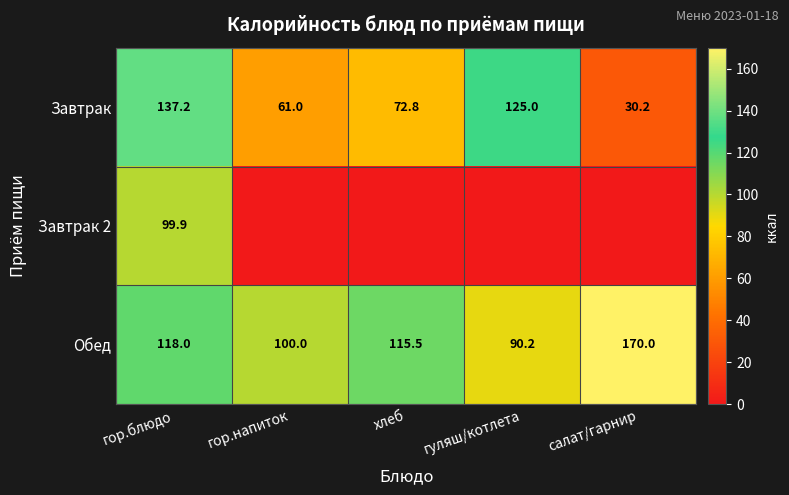

Is the value of Завтрак at гор.блюдо greater than the value of Обед at хлеб?

Yes